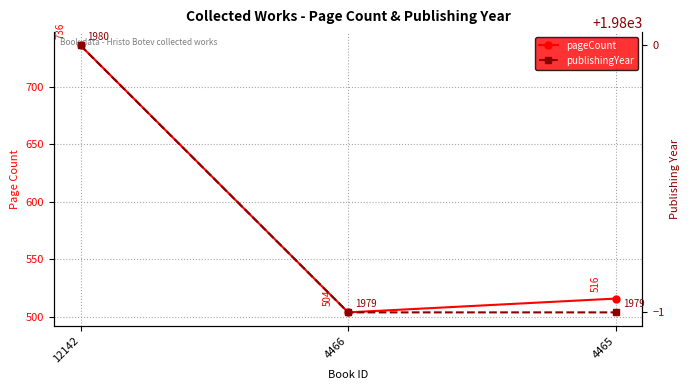

What is the smallest value displayed?

504